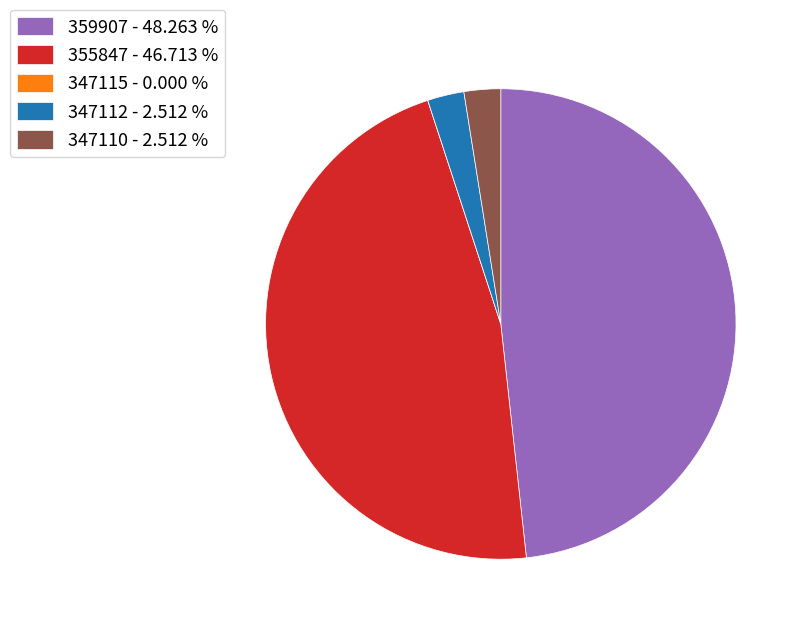

Combined, do 359907 - 48.263 % and 347110 - 2.512 % account for over 50%?

Yes